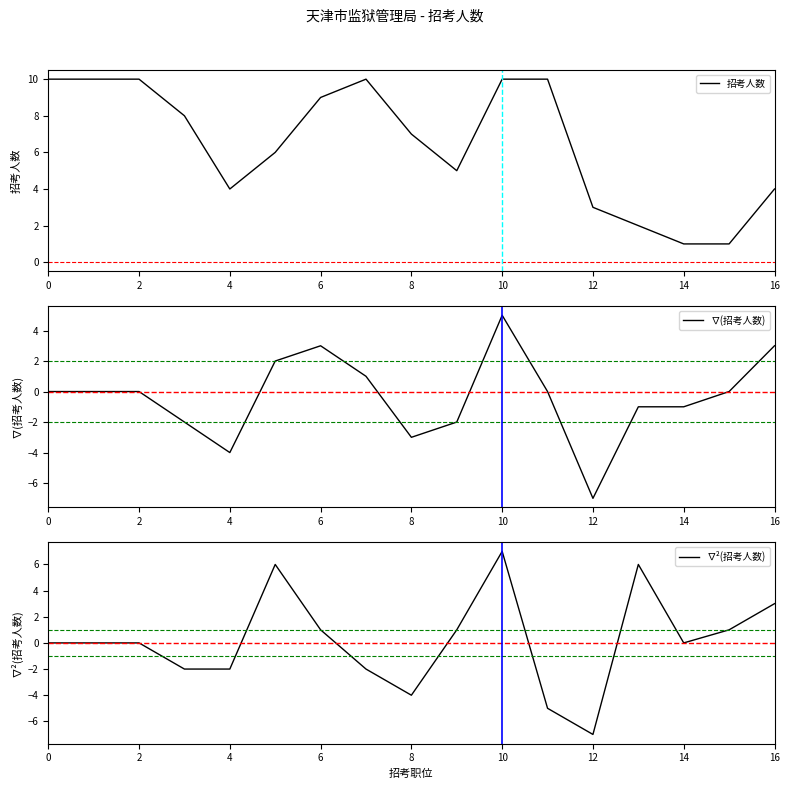

The 招考人数 series shows 3 at 4. True or false?

False